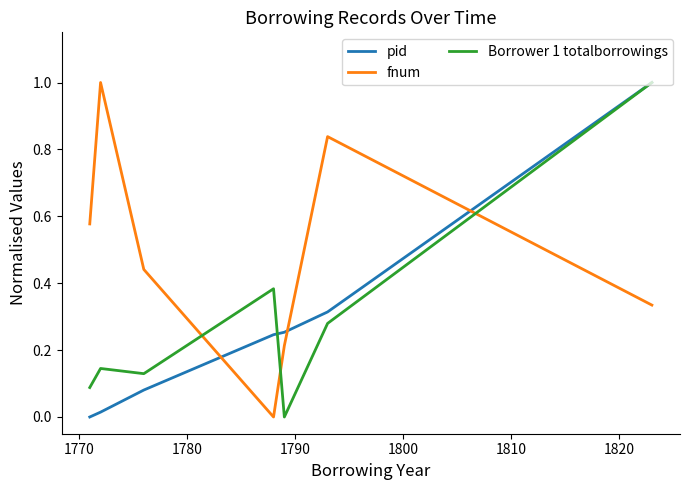

True or false: fnum and pid cross at least once.

True